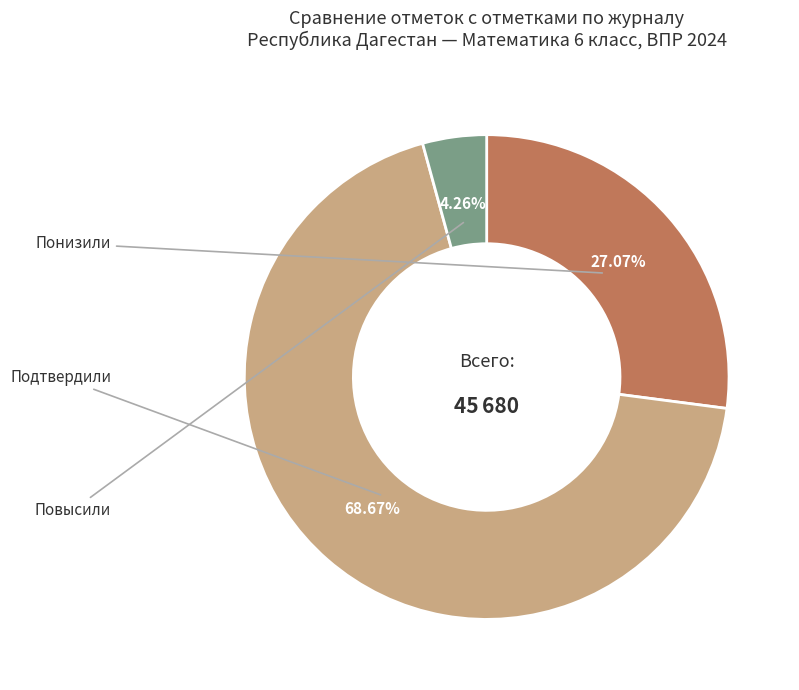

Which slice represents more than half of the pie?

Подтвердили